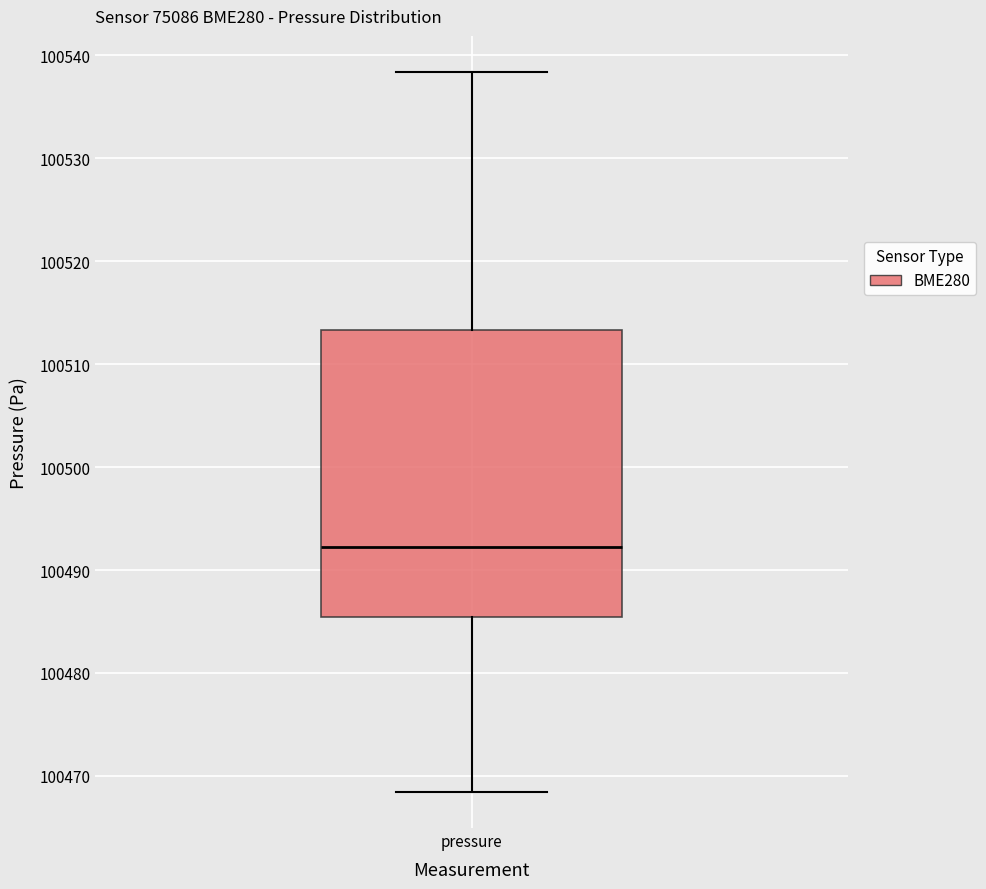

Transcribe this box plot: give where the median line is, the range the box spans, and where the two whiskers end, as read against the y-axis. The values are not printed on the chart, so give them approximately, as read against the axis.

median 100492, box 100485 to 100513, whiskers 100468 to 100538